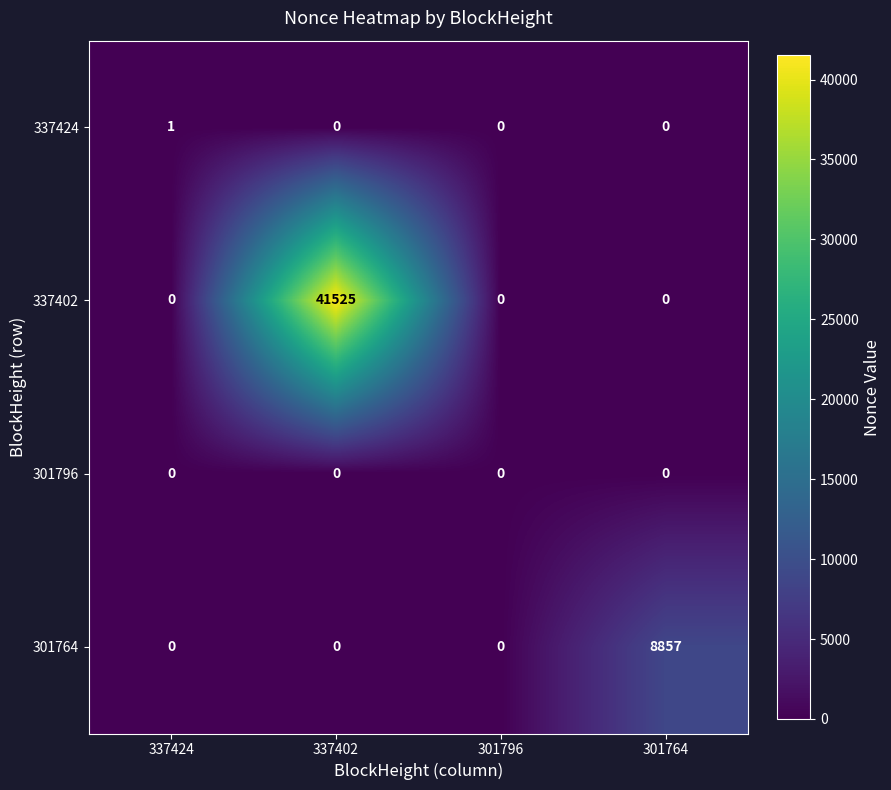

List the series in order of their peak value, highest first.

337402, 301764, 337424, 301796